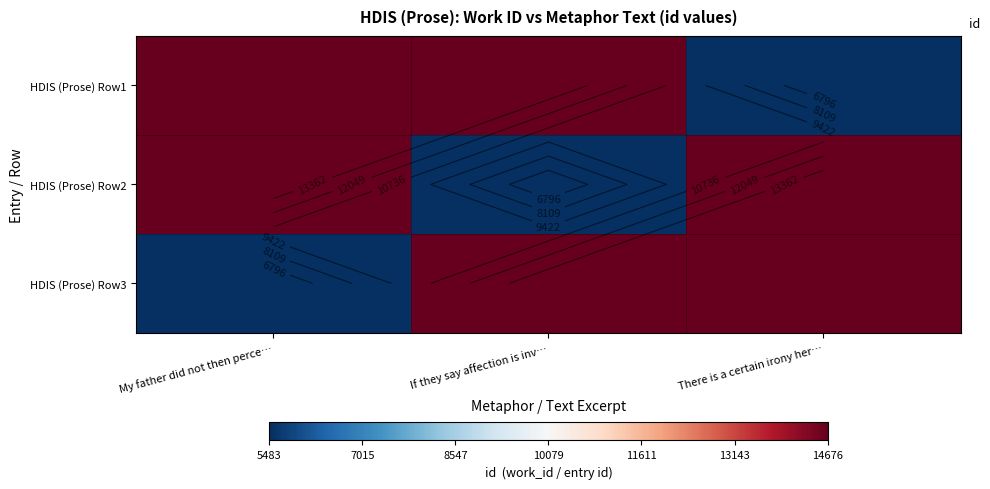

List the series in order of their peak value, highest first.

HDIS (Prose) Row1, HDIS (Prose) Row2, HDIS (Prose) Row3